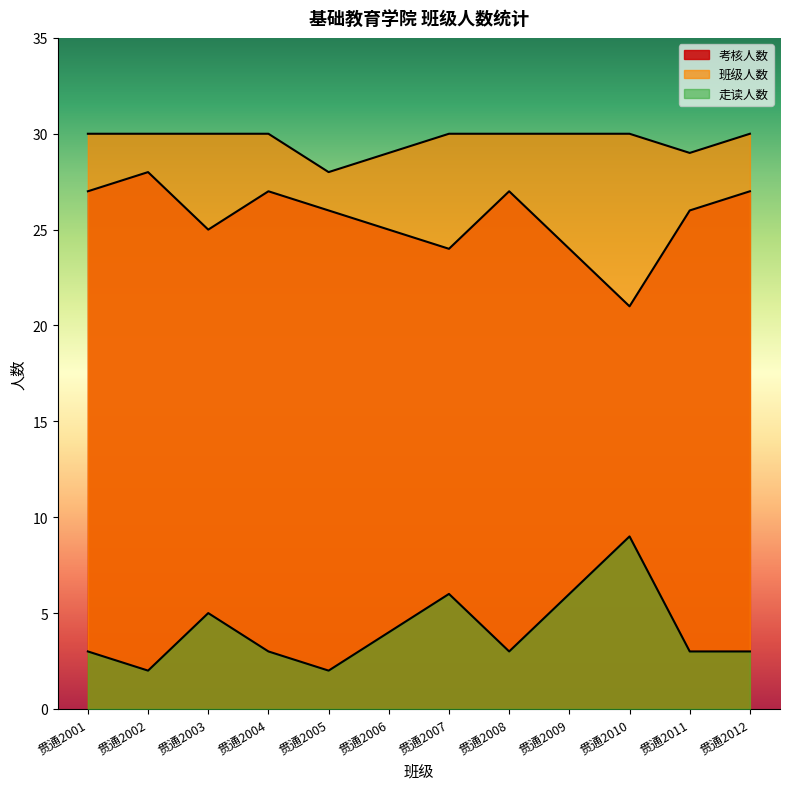

How many 考核人数 values are between 25 and 27?

8